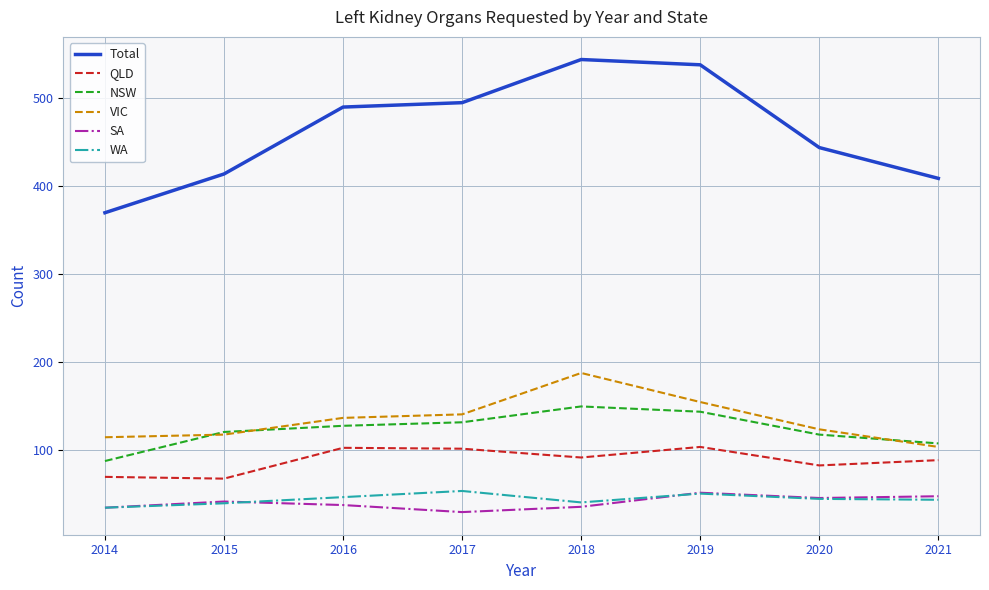

True or false: SA and QLD cross at least once.

False